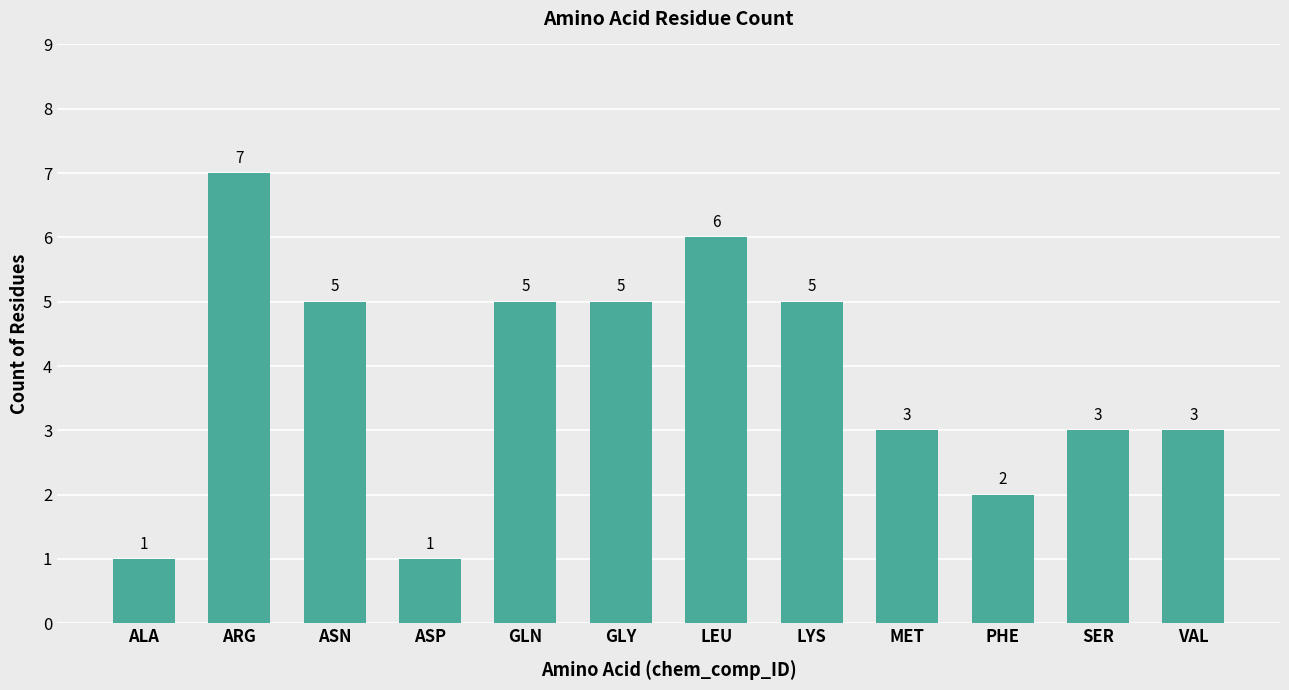

How many series are shown in this chart?

1